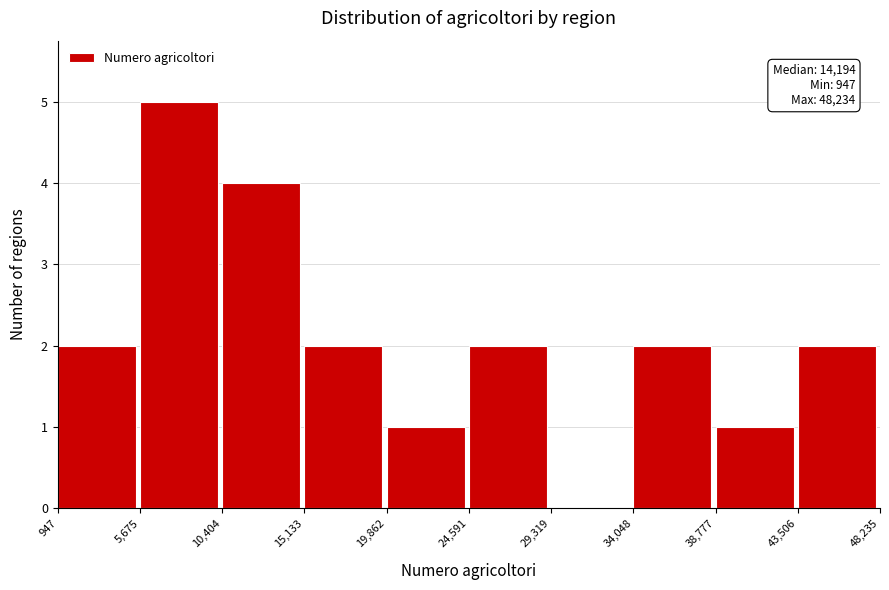

Over which range of the x-axis is the bar tallest?

5,675 to 10,404